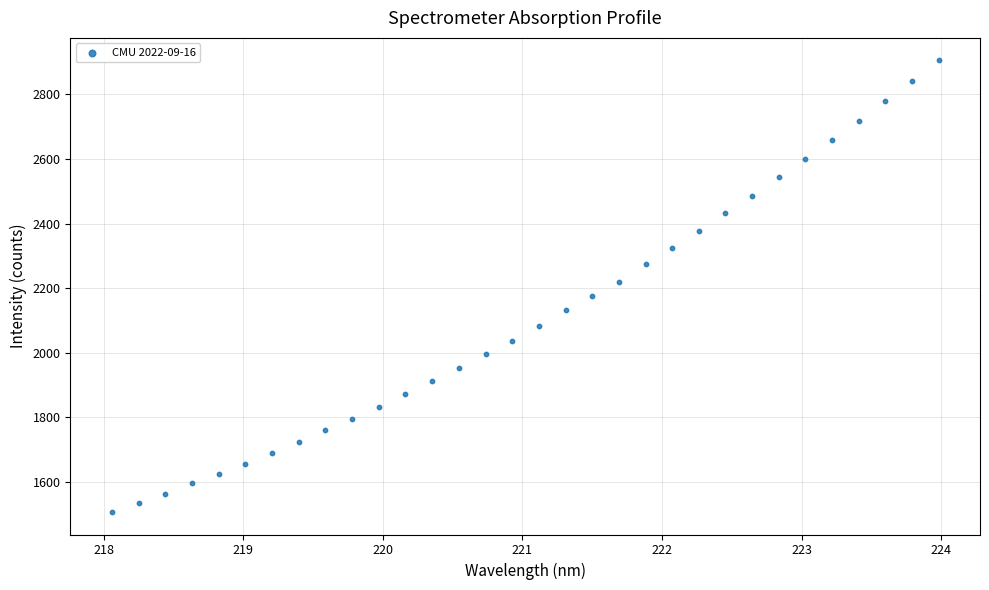

What is the range of X values (max minus min)?

5.9